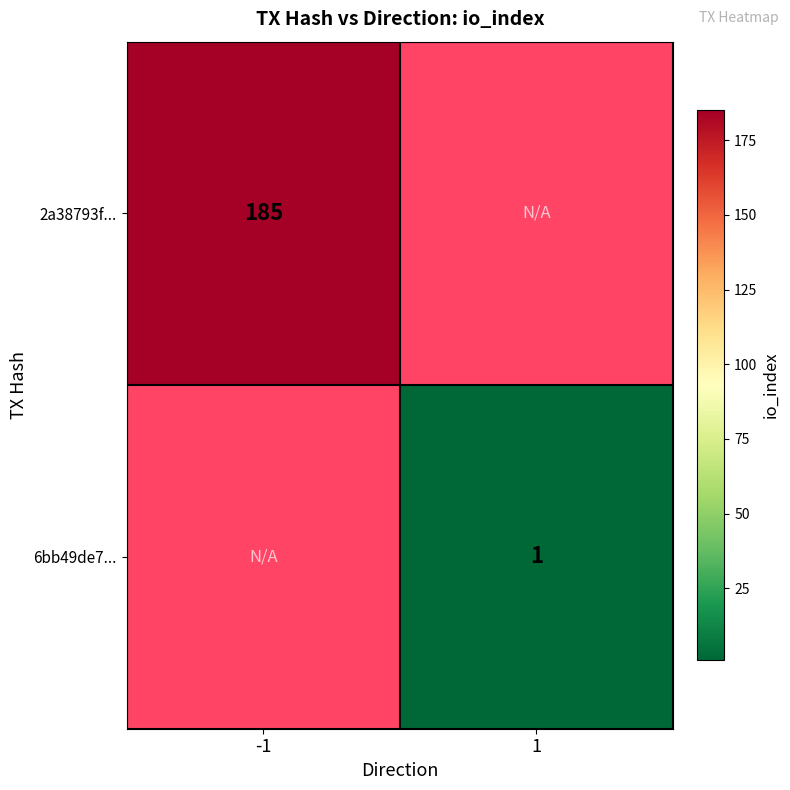

The 2a38793f... series shows 185 at -1. True or false?

True